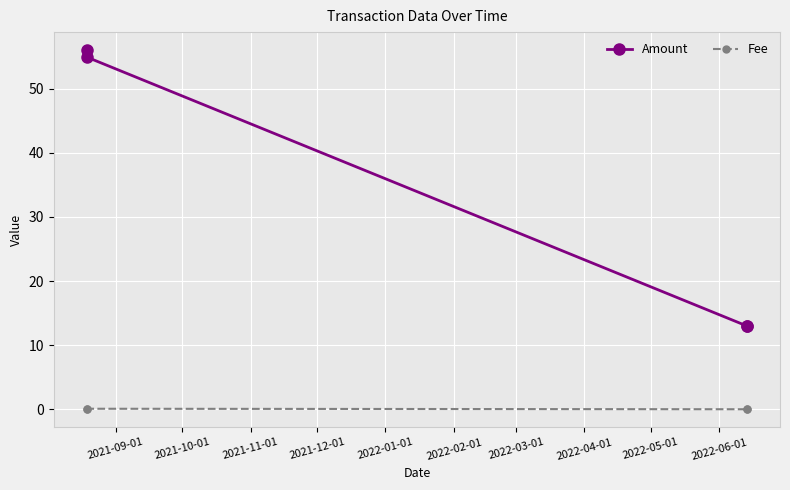

What are all the series names shown in the legend?

Amount, Fee